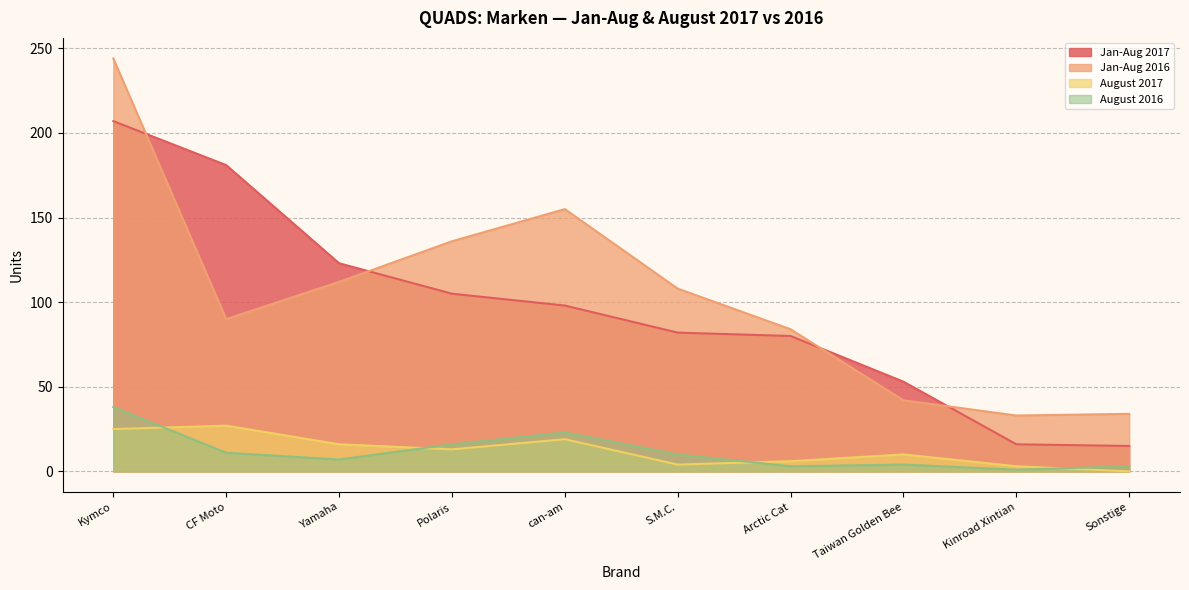

What is the label of the 5th point from the left?

can-am